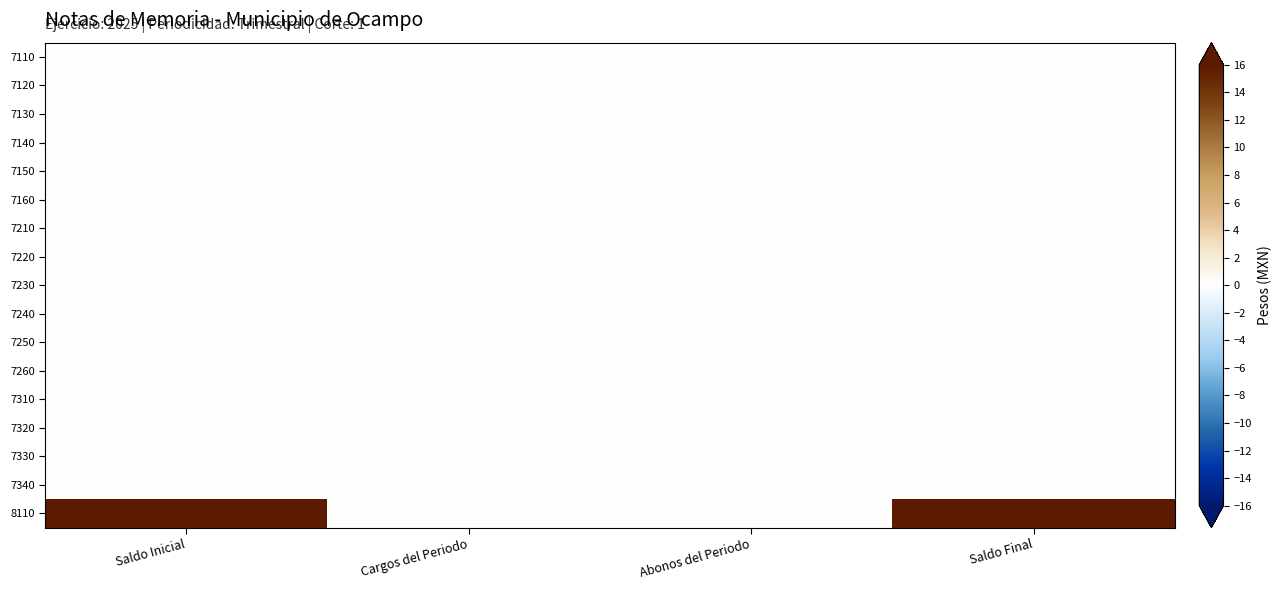

Which series has the largest total across all categories?

8110